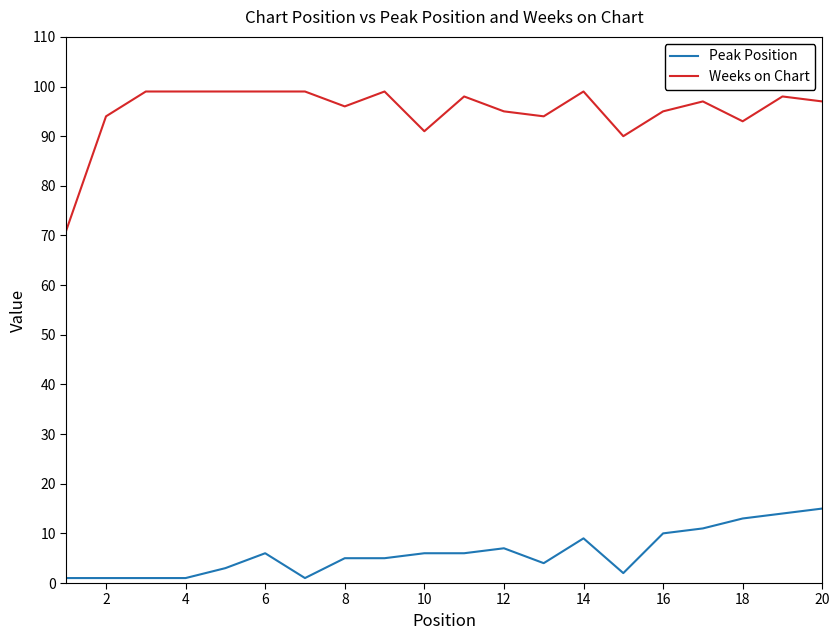

What is the minimum value shown in the chart?

1